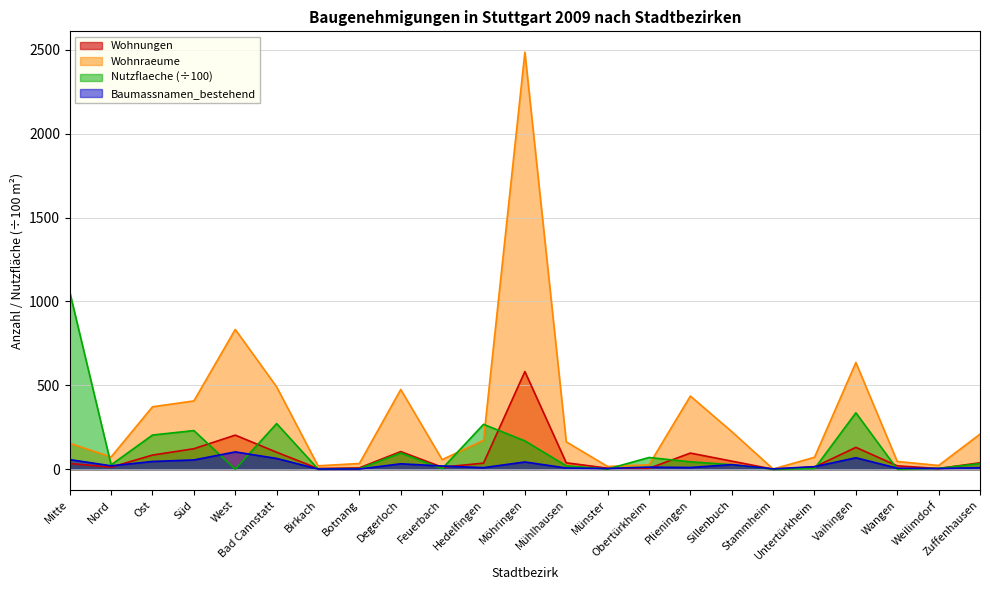

Which series has the largest range (max minus min)?

Wohnraeume